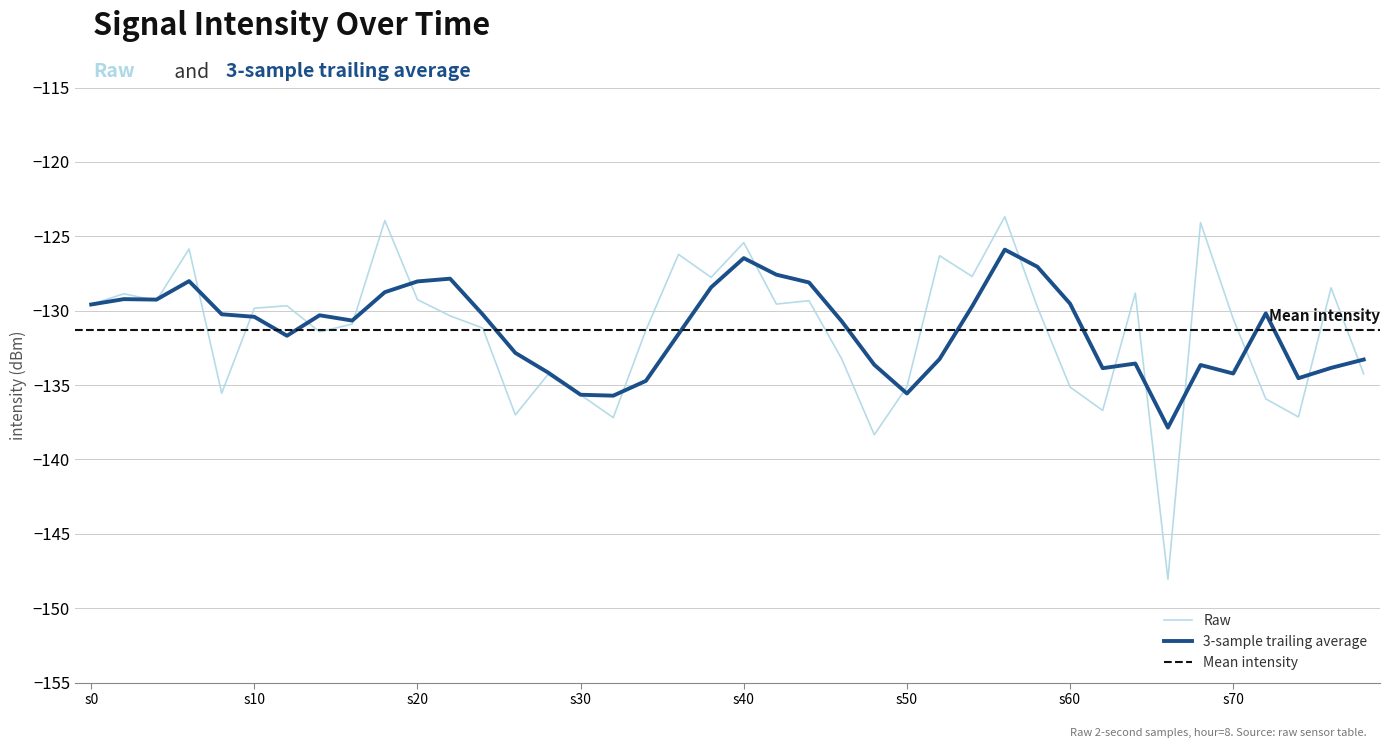

True or false: 3-sample trailing average has a value of -129.5 at s60.

True